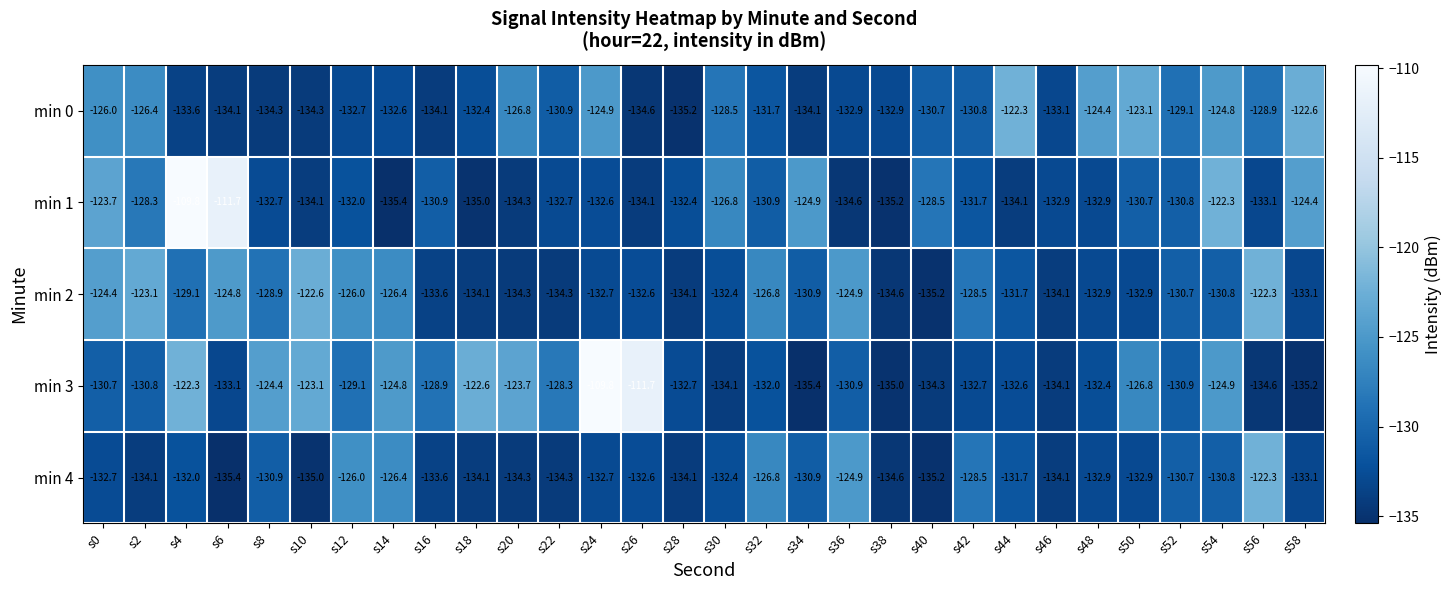

What is the spread (max minus min) of values at s36?

9.7